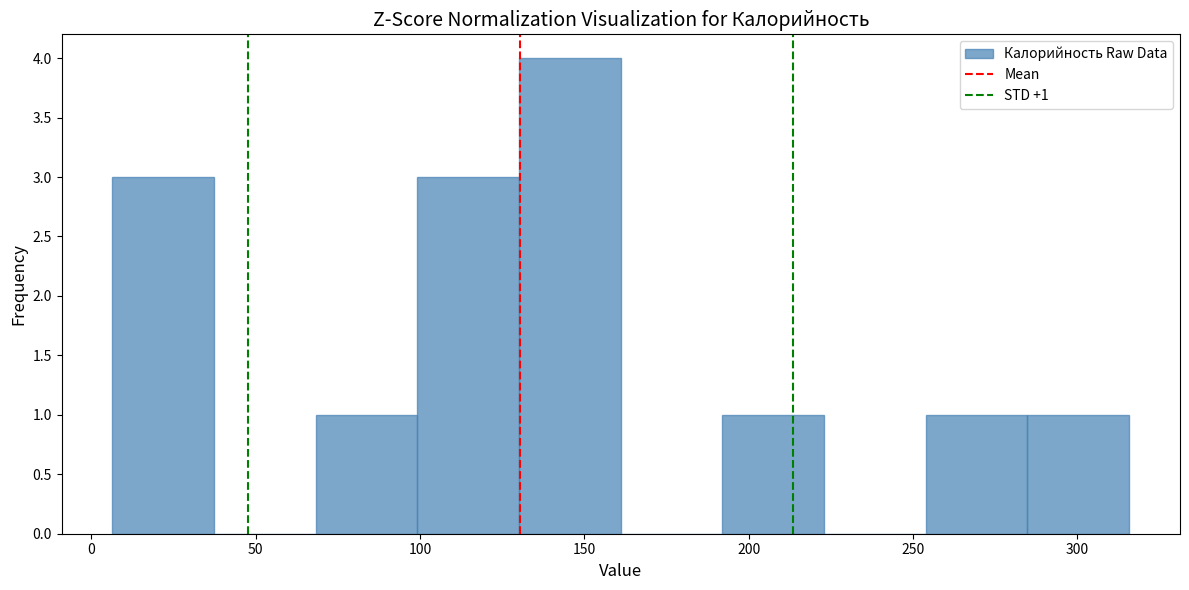

Over which range of the x-axis is the bar tallest?

130 to 160